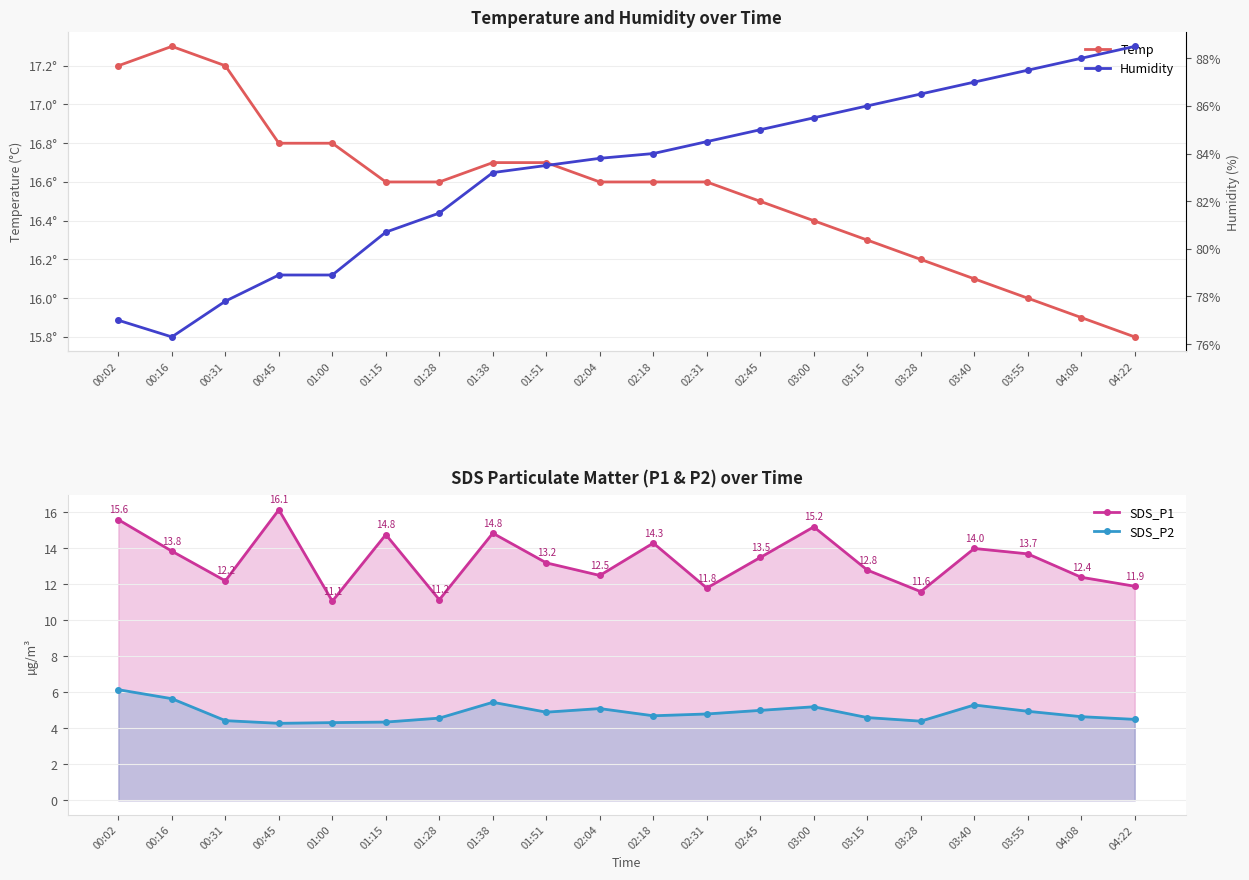

How many interior local valleys does the Humidity series have?

1